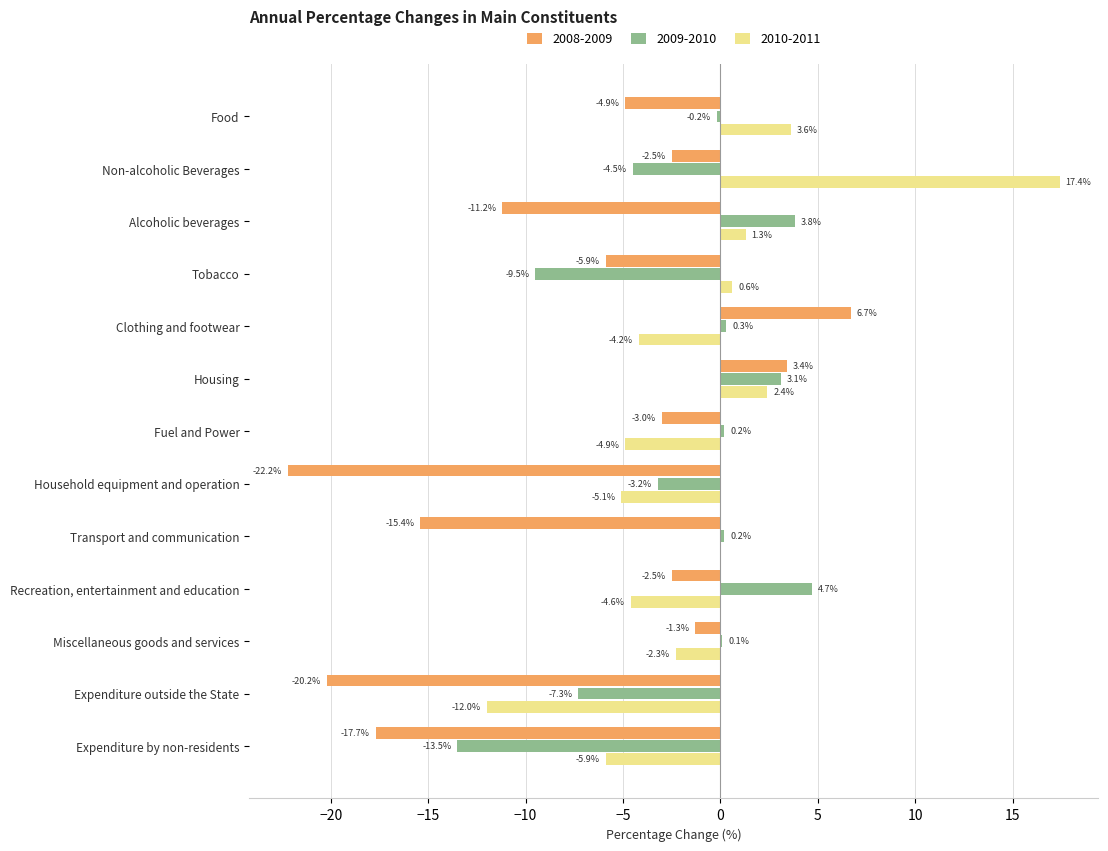

What is the maximum value shown in the chart?

17.4